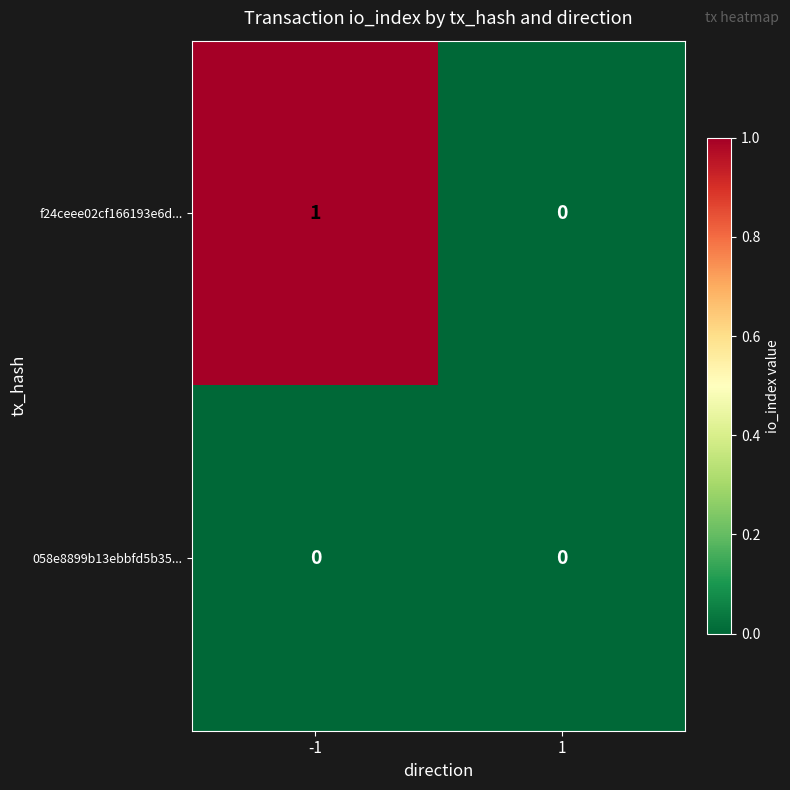

At which category is the sum across all series the highest?

-1